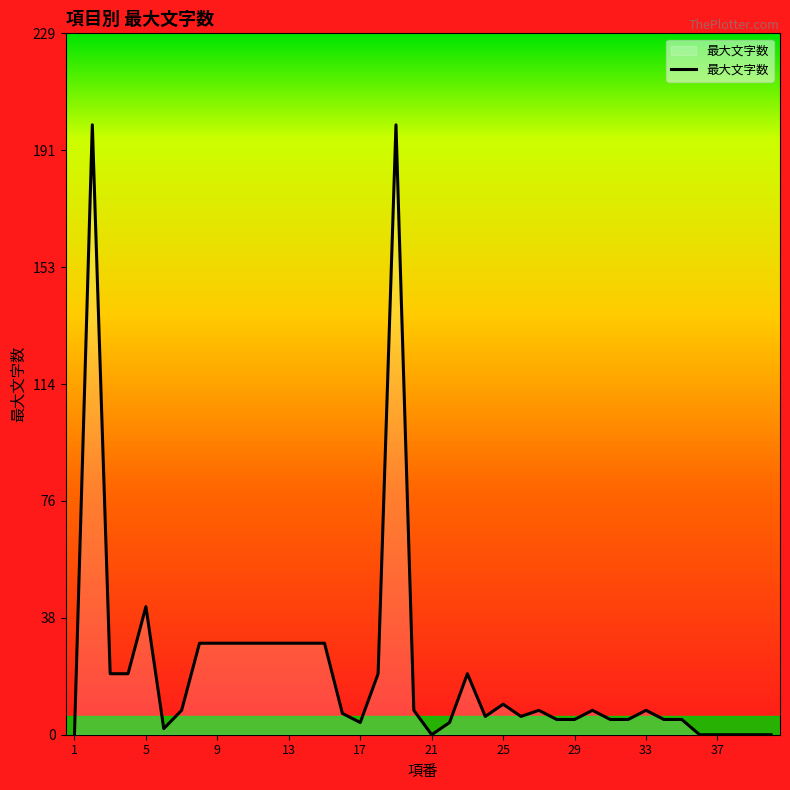

What is the difference between the maximum and minimum values?

200